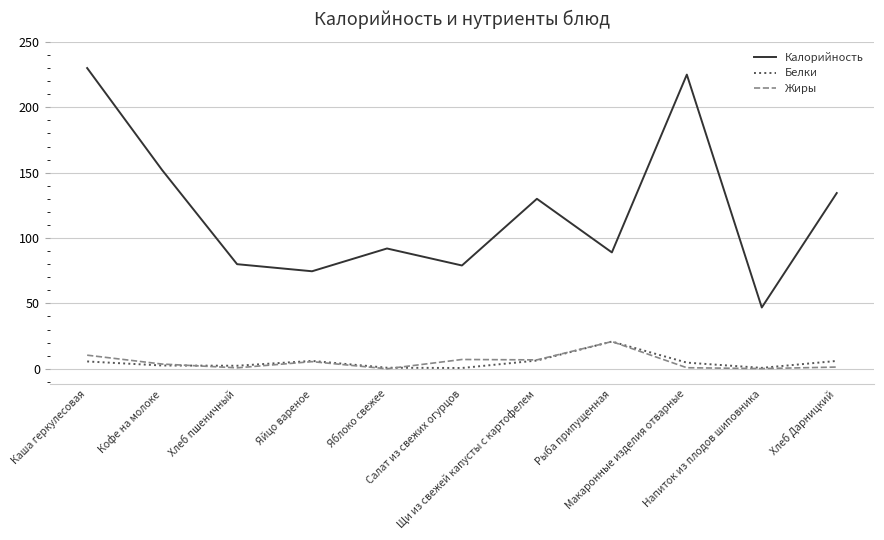

What is the difference between the Калорийность values at Кофе на молоке and Рыба припущенная?

63.0